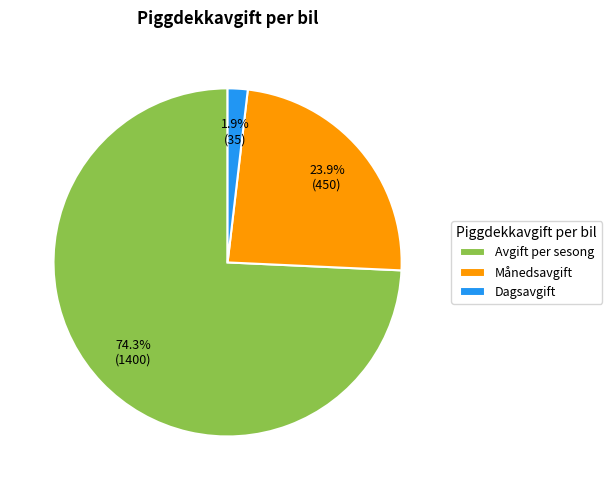

Which has a higher value, Dagsavgift or Avgift per sesong?

Avgift per sesong